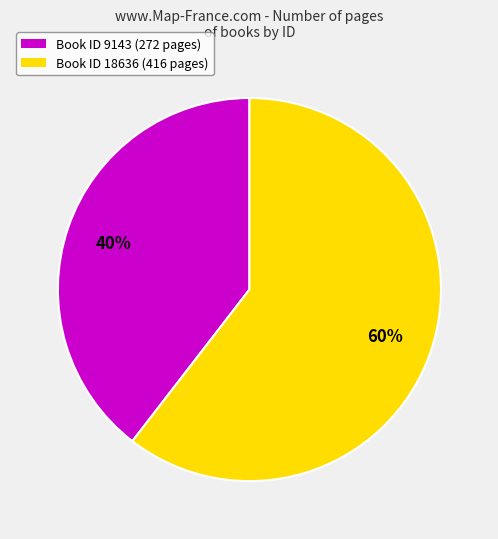

Which slice is the largest?

Book ID 18636 (416 pages)